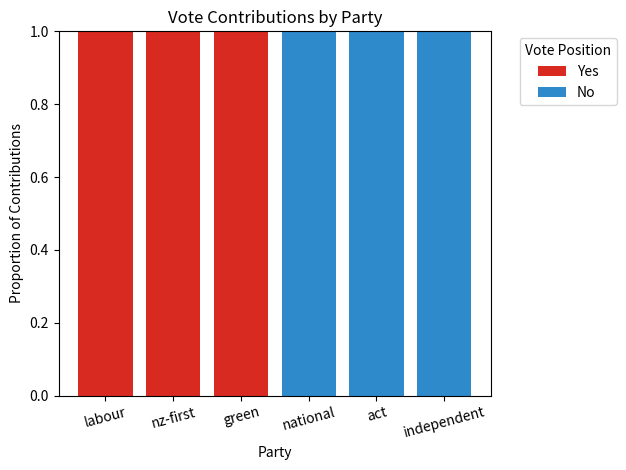

The value of Yes at act is 0. True or false?

True